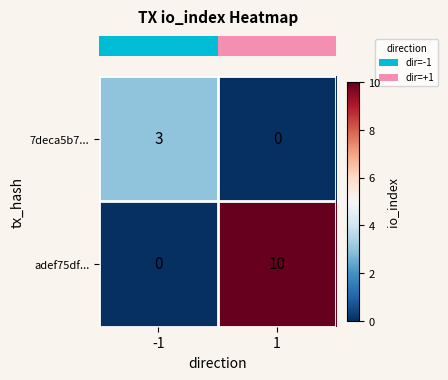

What is the sum of the adef75df... values at 1 and -1?

10